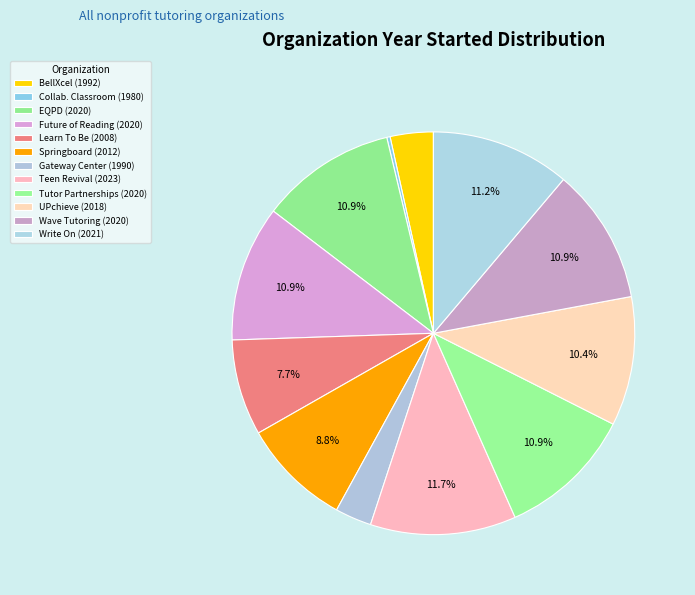

How many segments does this pie chart have?

12